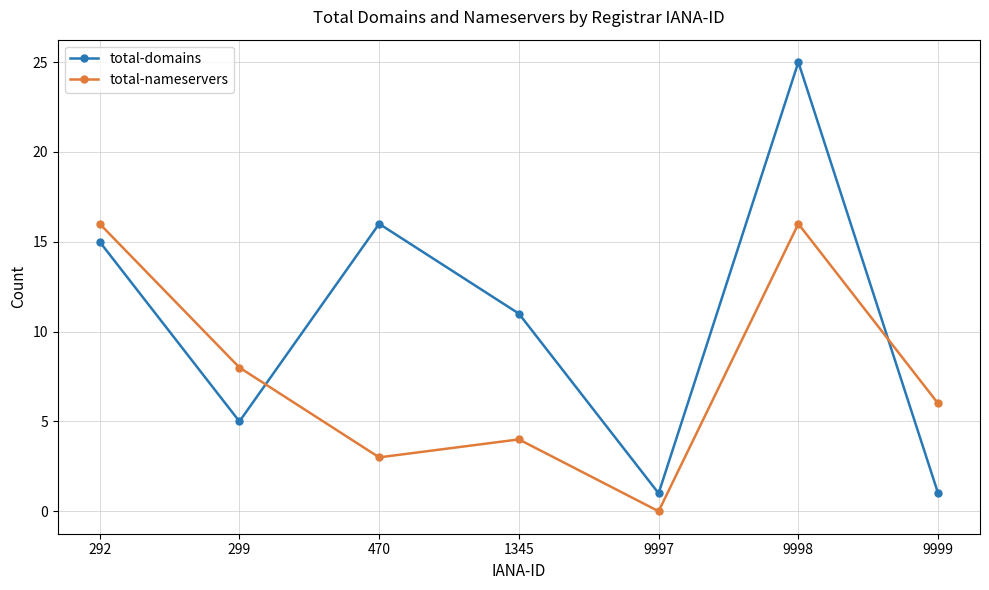

In total-nameservers, how many points are lower than both neighbors (excluding endpoints)?

2